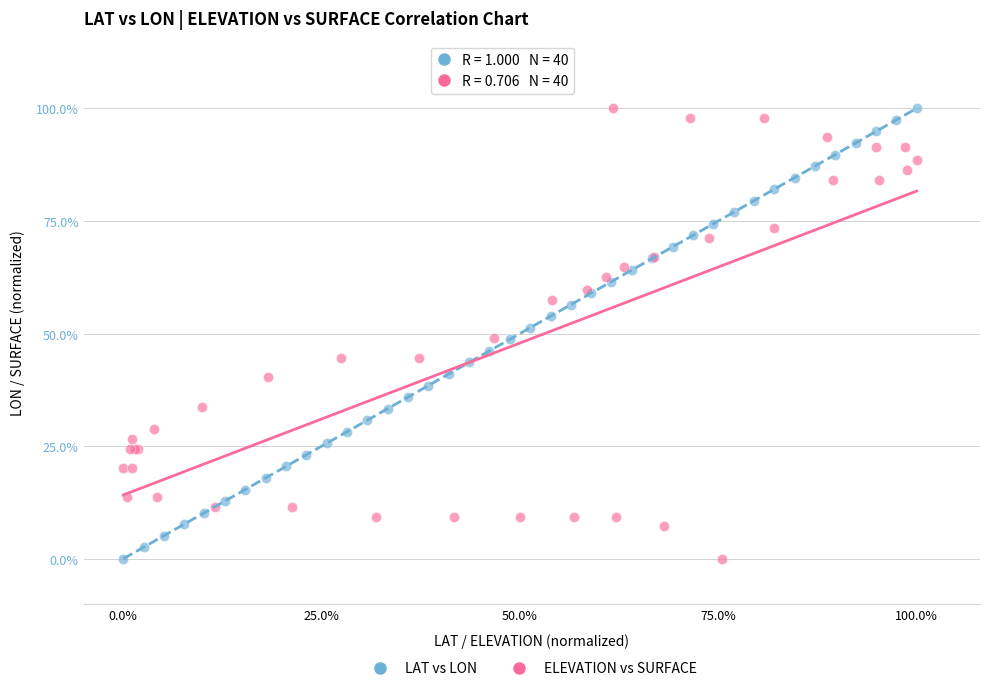

What are all the series names shown in the legend?

LAT vs LON, ELEVATION vs SURFACE